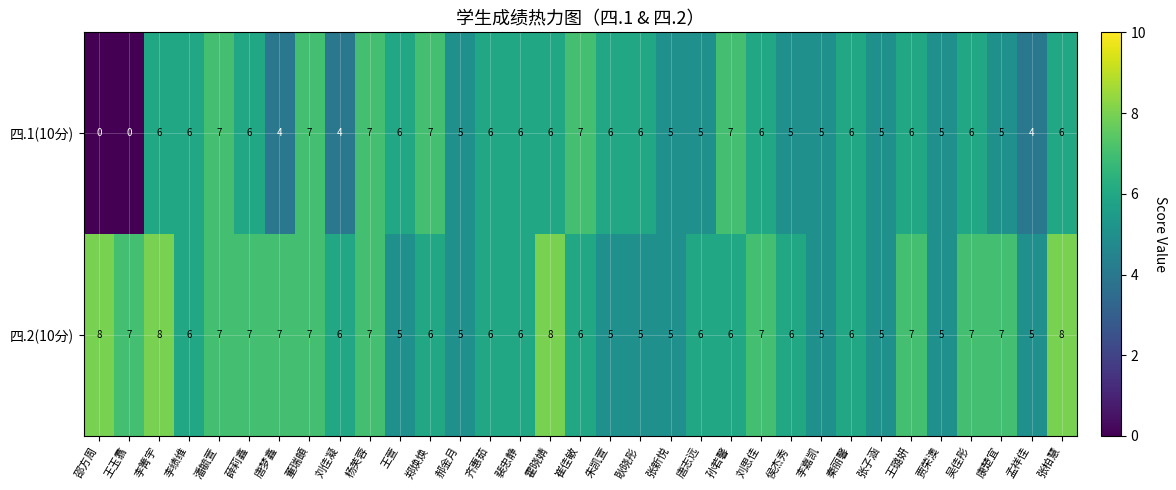

What is the sum of all 四.2(10分) values?

207